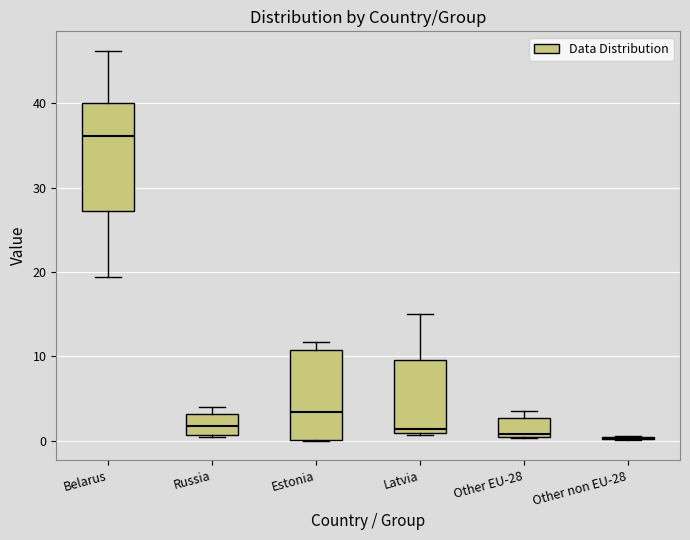

Where is the upper edge of the box for Other EU-28 on the y-axis? The values are not printed on the chart, so give them approximately, as read against the axis.

3